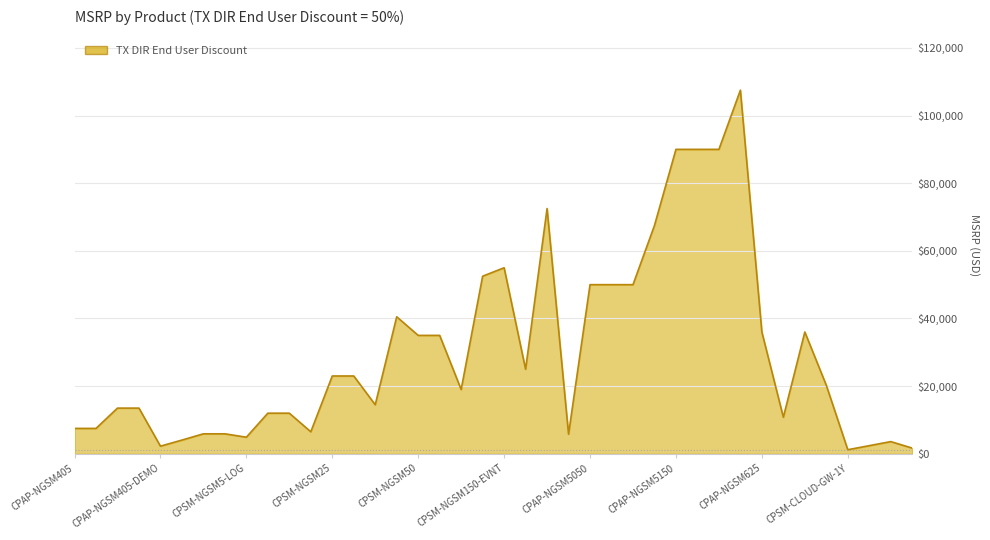

What is the maximum value shown in the chart?

107500